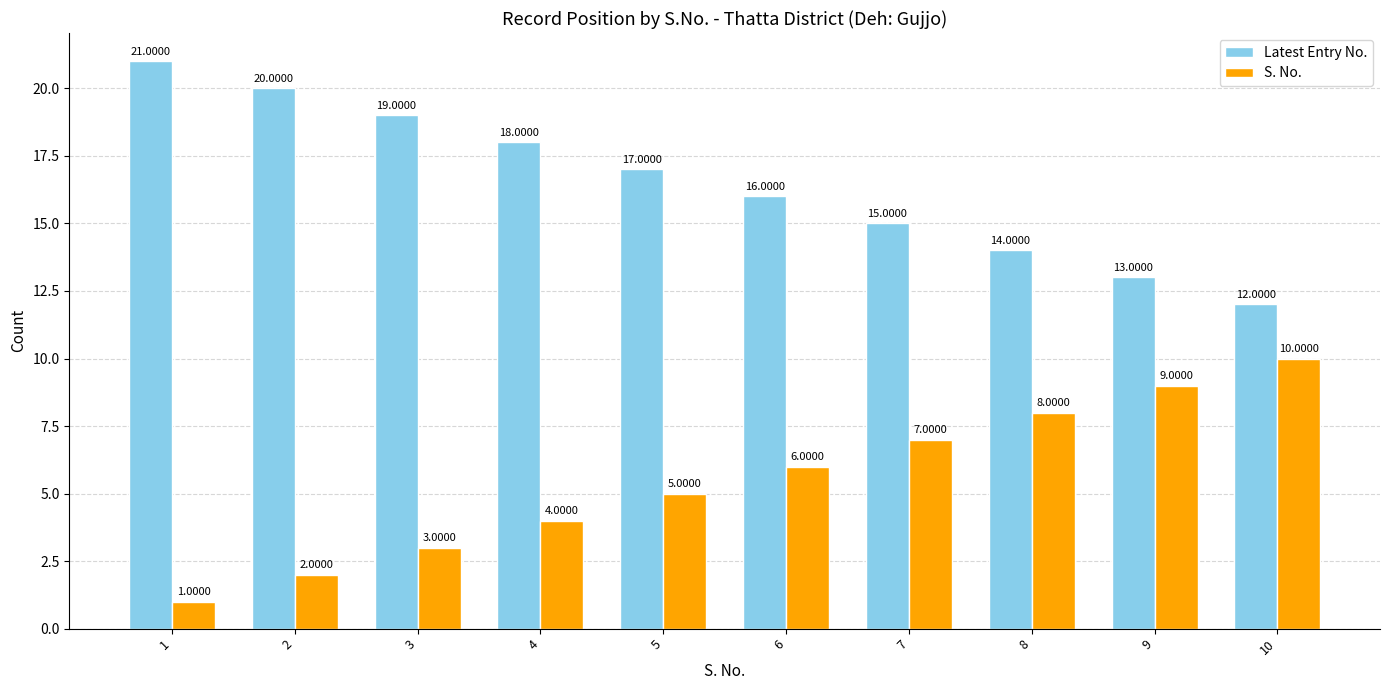

Rank the categories by S. No. value from highest to lowest.

10, 9, 8, 7, 6, 5, 4, 3, 2, 1